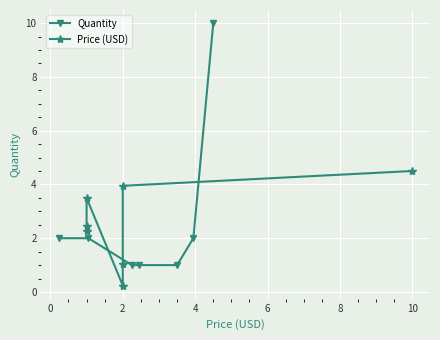

What is the maximum value for Quantity?

10